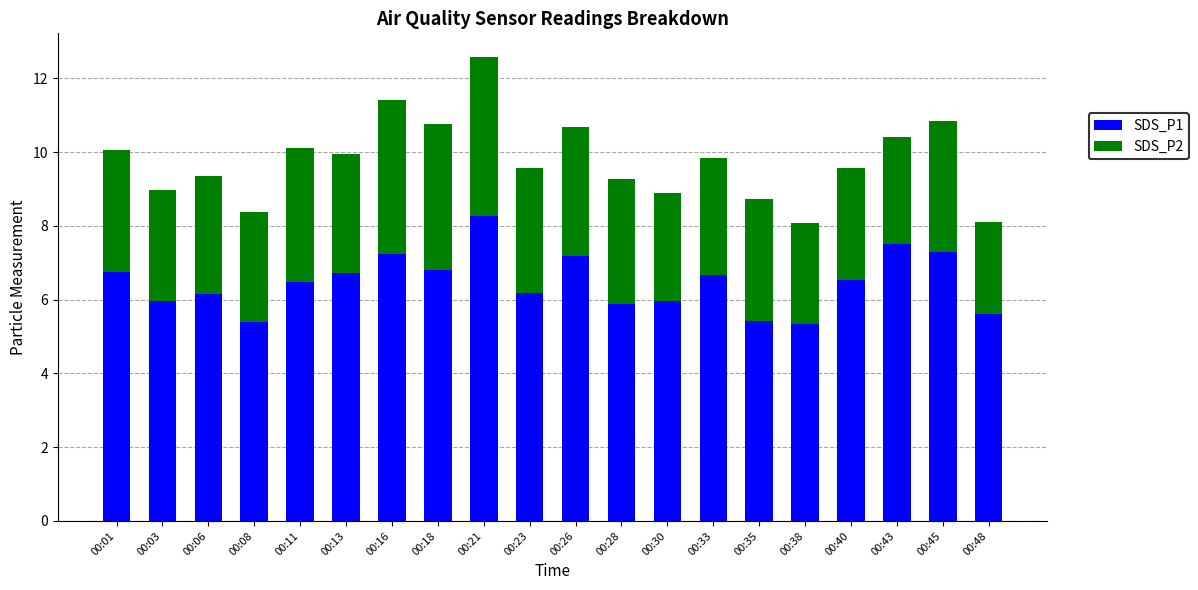

Are the bars grouped side by side (vs. stacked)?

No